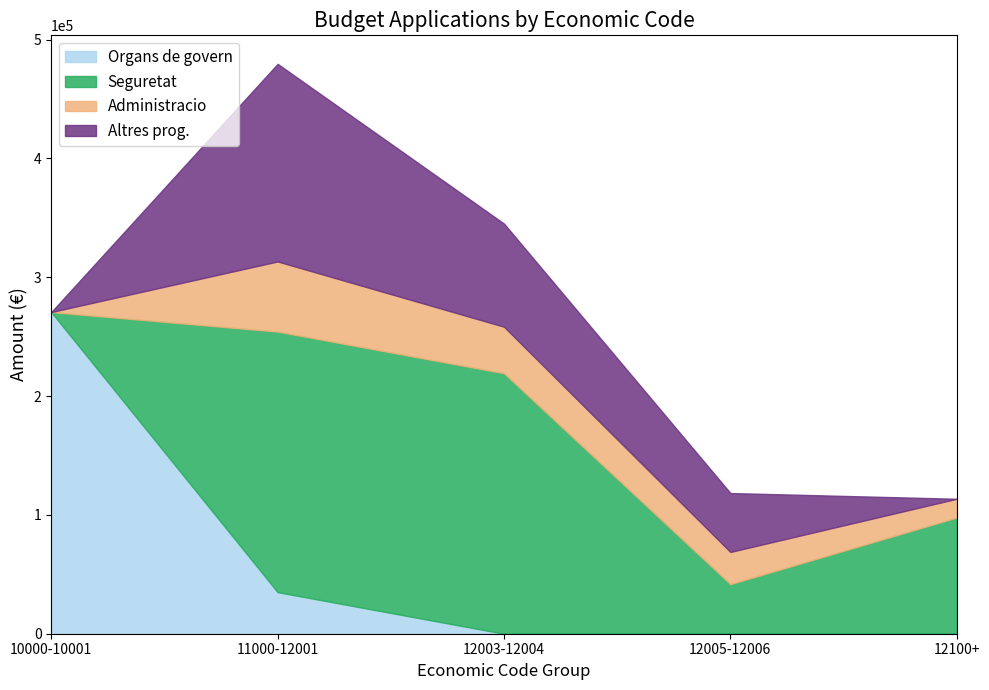

The Organs de govern series shows 50952.3 at 11000-12001. True or false?

False